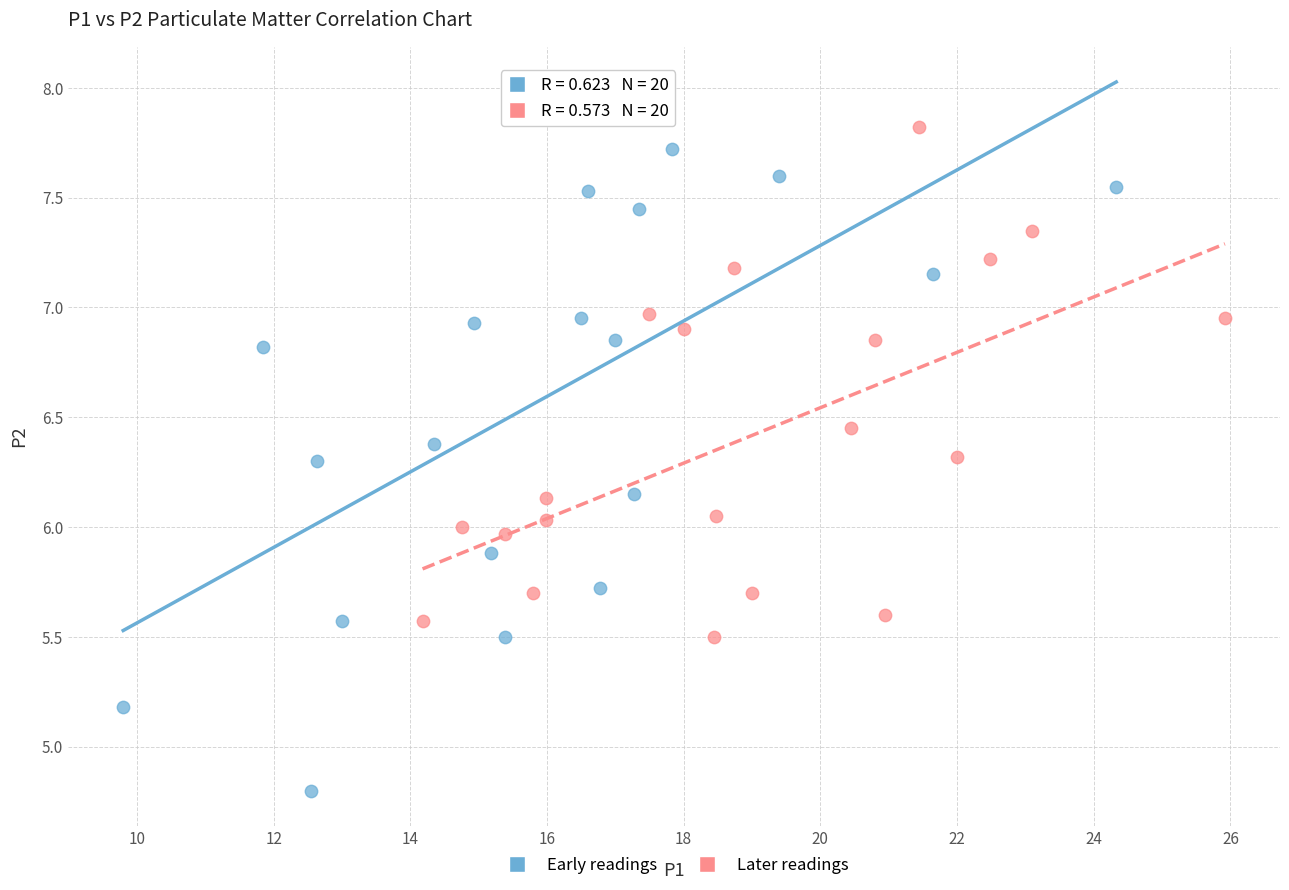

Which series contains the lowest Y value?

Early readings